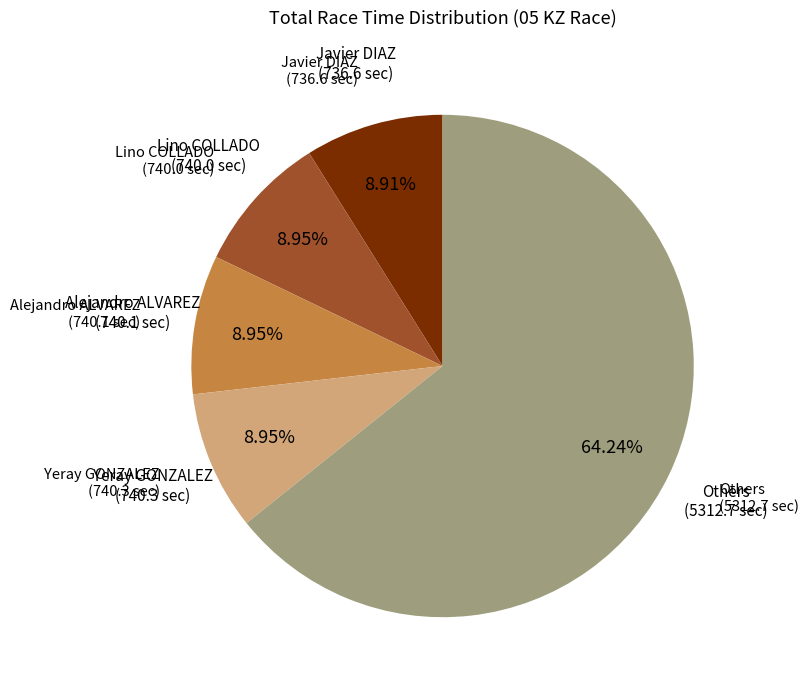

Is there a majority slice in this chart?

Yes